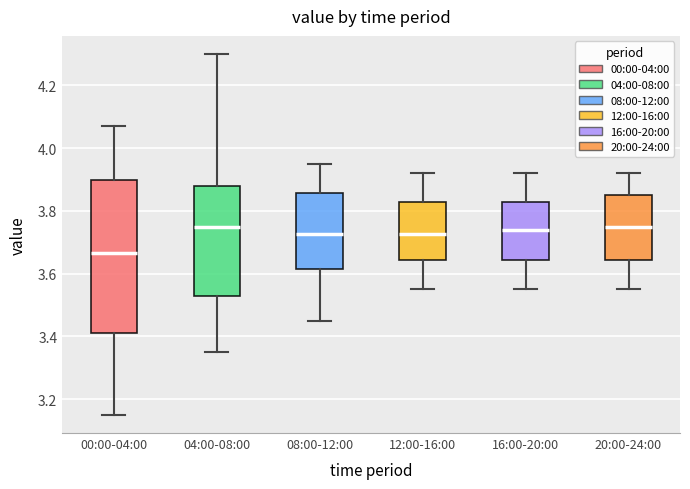

Which box is the tallest, from its lower edge to its upper edge?

00:00-04:00